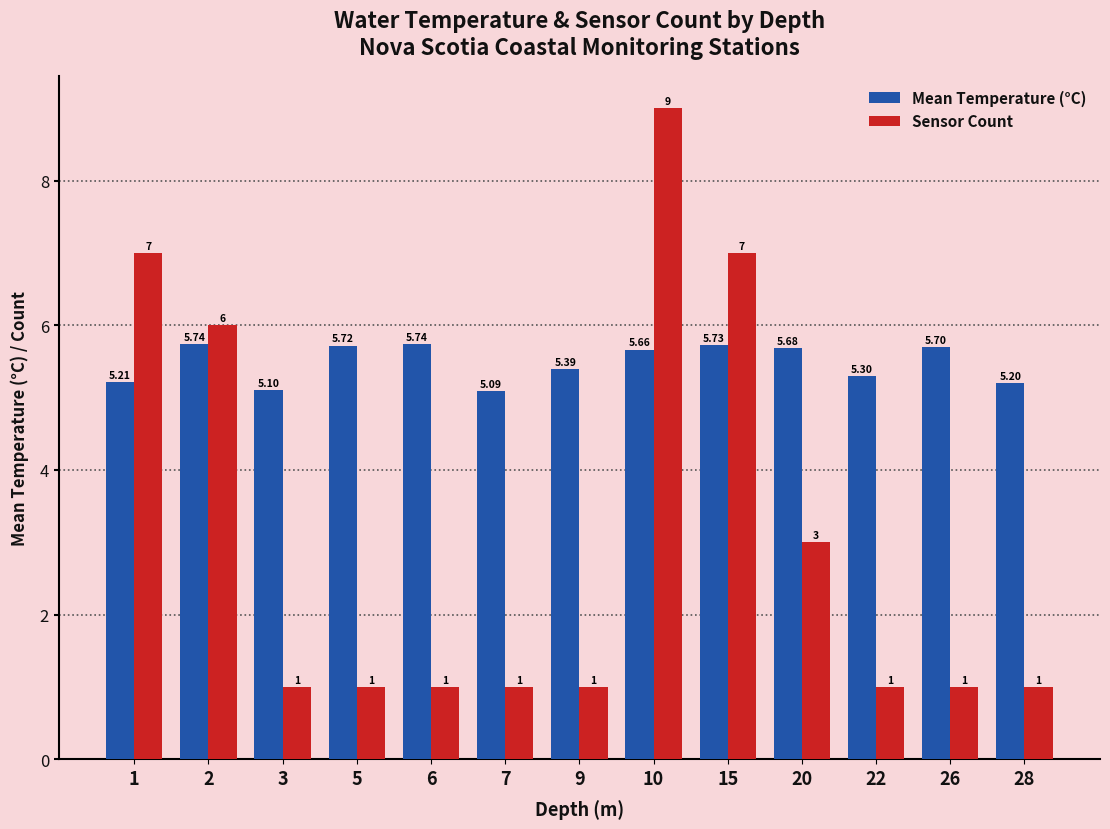

What is the value of the Mean Temperature (°C) bar at the 3rd from the left?

5.1